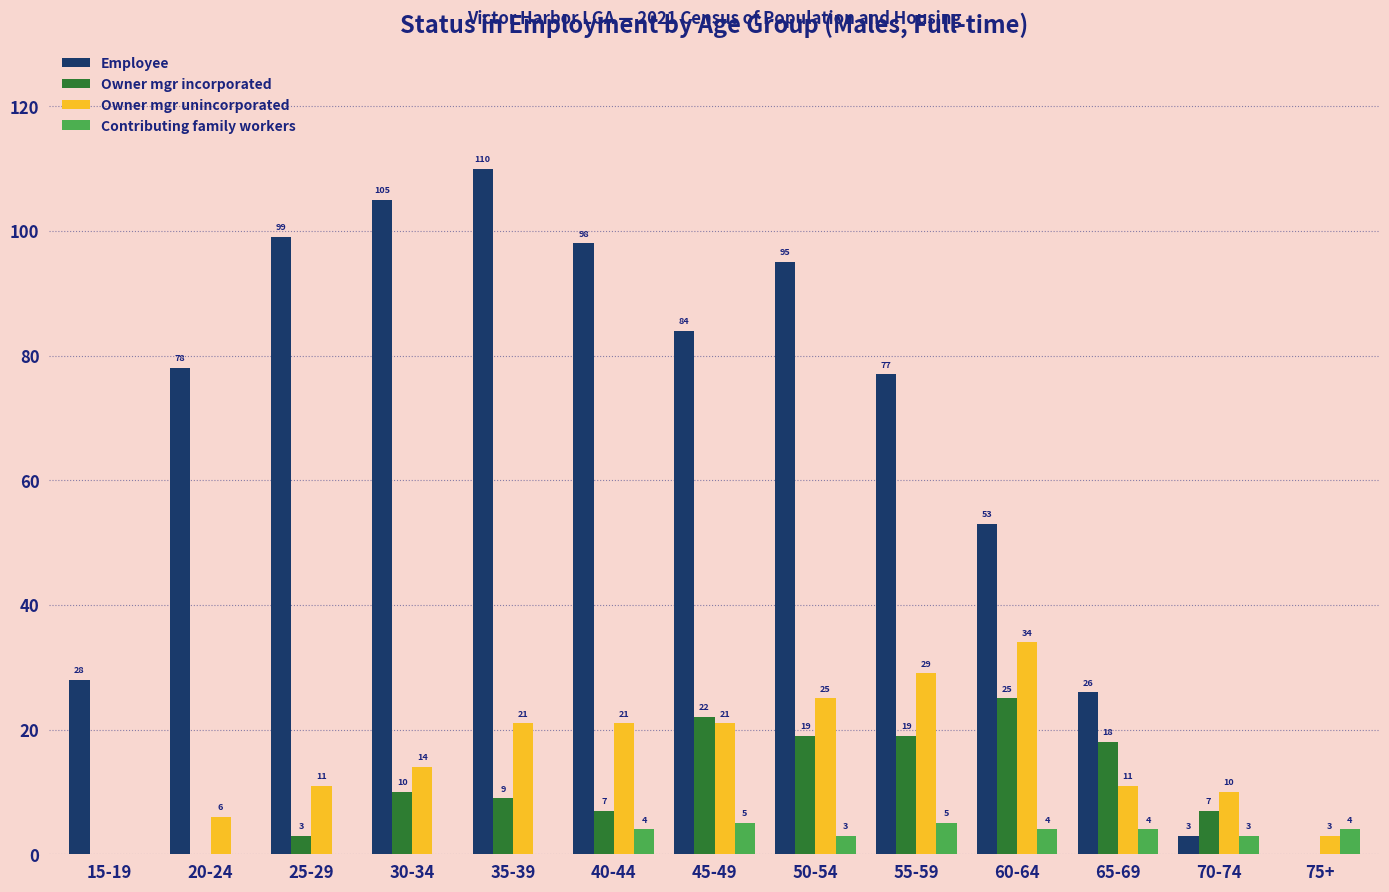

The Owner mgr incorporated series shows 2 at 40-44. True or false?

False